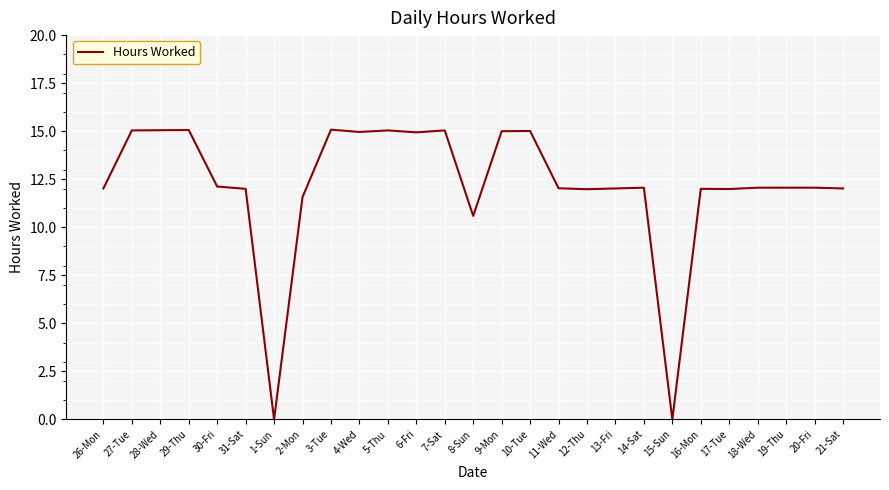

Does the chart display data point markers on the line(s)?

No